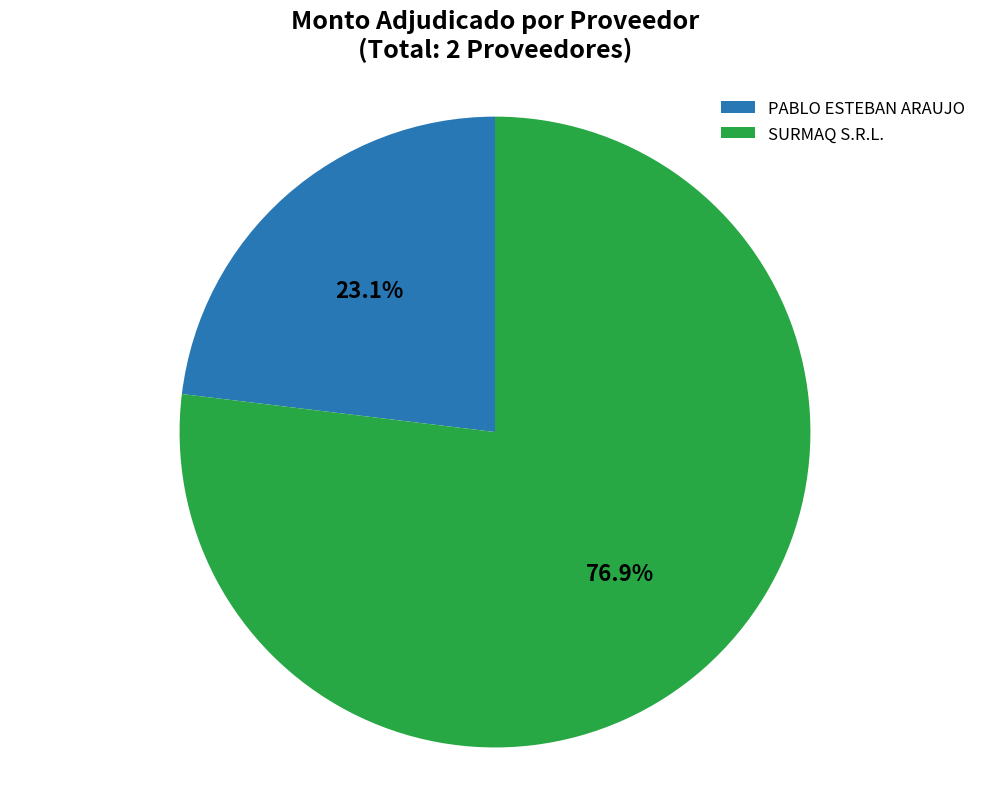

What portion of the pie excludes PABLO ESTEBAN ARAUJO?

76.9%